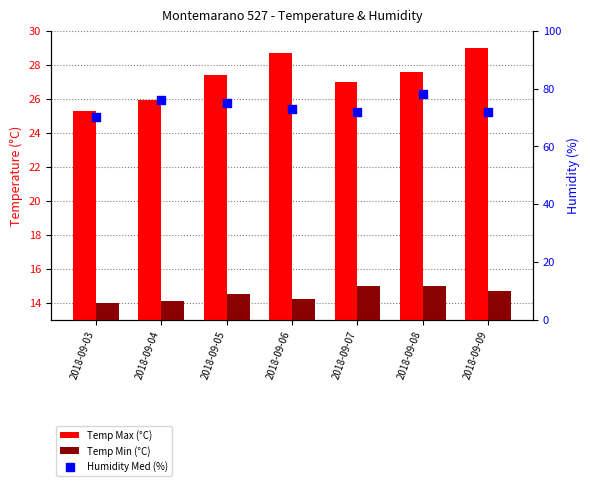

What is the total value across all series at 2018-09-09?

115.7